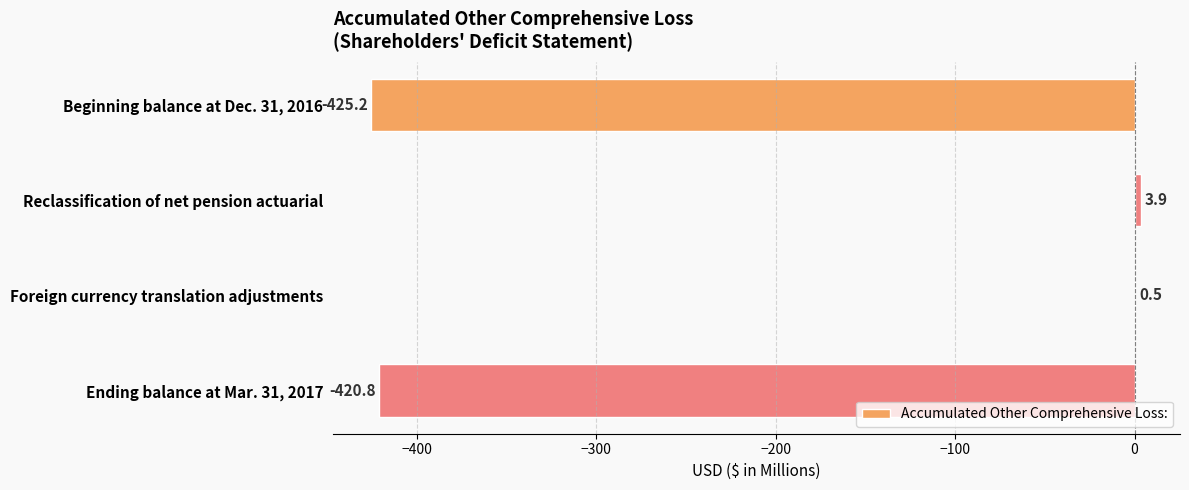

The value at Ending balance at Mar. 31, 2017 is -420.8. True or false?

True